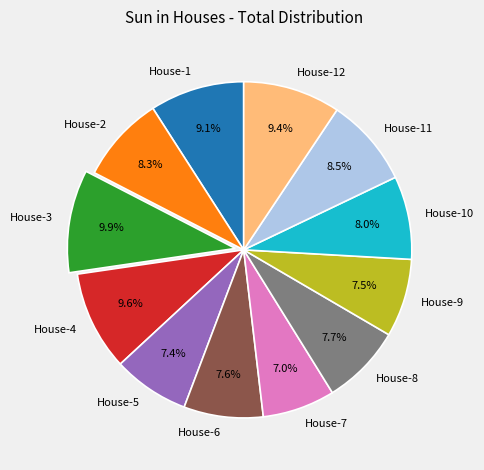

What percentage is NOT represented by House-3?

90.1%